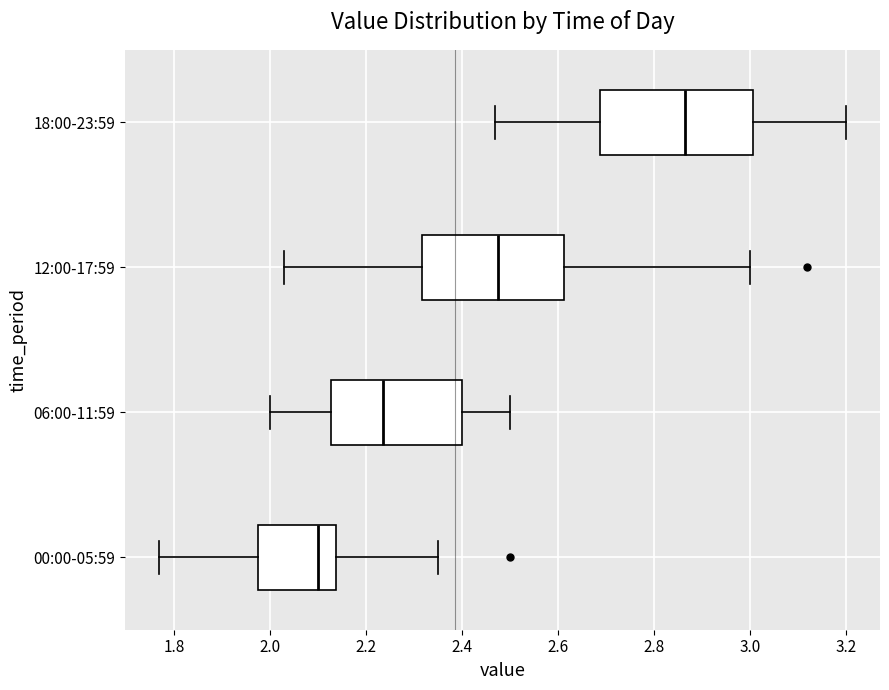

Comparing the boxes themselves (not the whiskers), which one is the widest?

18:00-23:59